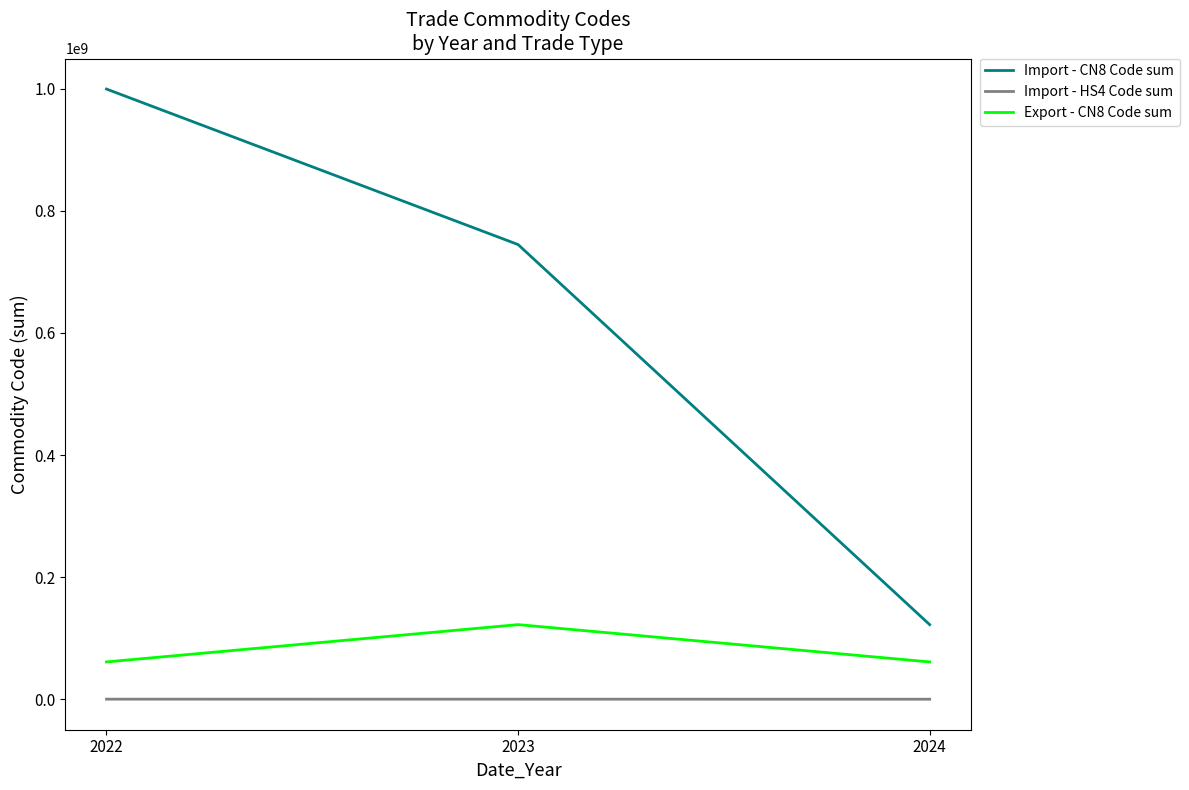

Which series has the largest range (max minus min)?

Import - CN8 Code sum